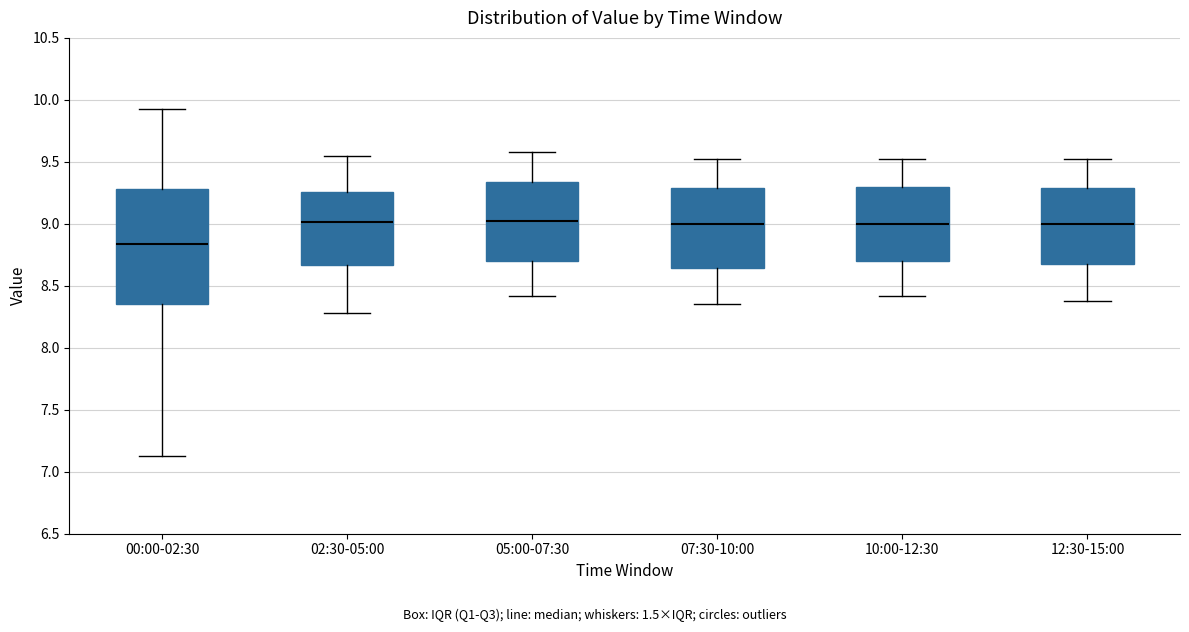

Reading left to right, read every box against the y-axis: the position of its median line, the range the box covers, and the ends of its whiskers. The values are not printed on the chart, so give them approximately, as read against the axis.

00:00-02:30: median 8.85, box 8.35 to 9.30, whiskers 7.15 to 9.95
02:30-05:00: median 9.00, box 8.65 to 9.25, whiskers 8.30 to 9.55
05:00-07:30: median 9.00, box 8.70 to 9.35, whiskers 8.40 to 9.60
07:30-10:00: median 9.00, box 8.65 to 9.30, whiskers 8.35 to 9.50
10:00-12:30: median 9.00, box 8.70 to 9.30, whiskers 8.40 to 9.50
12:30-15:00: median 9.00, box 8.65 to 9.30, whiskers 8.40 to 9.50